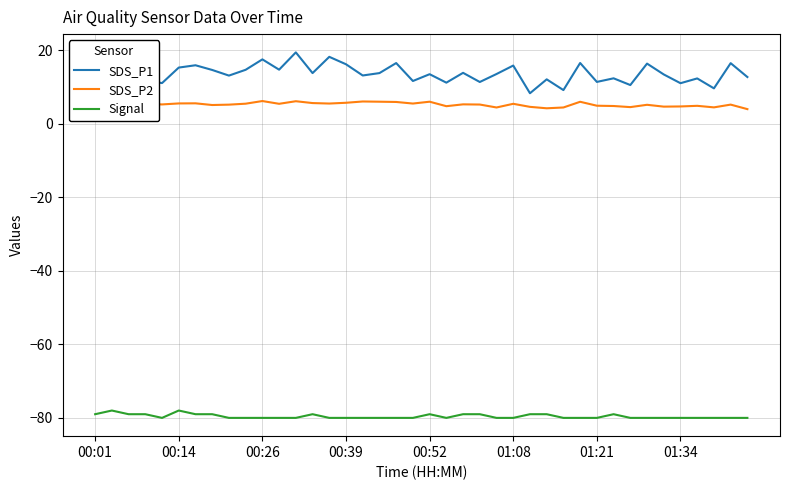

Which series has the largest range (max minus min)?

SDS_P1